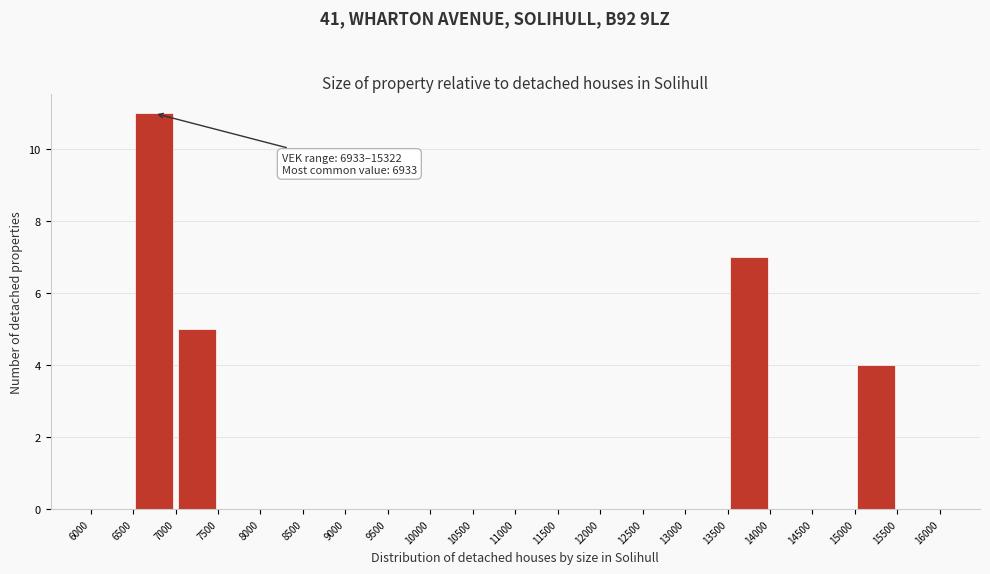

Which range on the x-axis has the tallest bar?

6500 to 7000